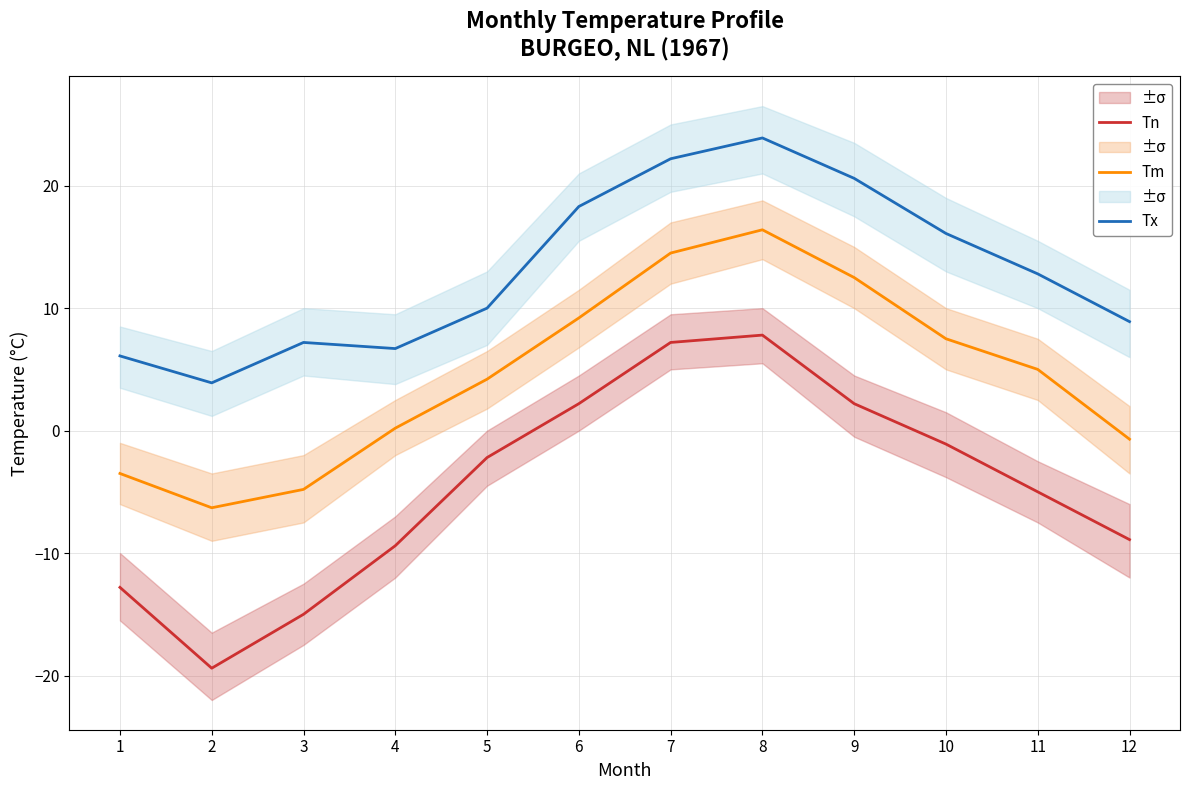

Reading left to right, list all the values displayed in this chart.

Tn: 1=-12.8	2=-19.4	3=-15.0	4=-9.4	5=-2.2	6=2.2	7=7.2	8=7.8	9=2.2	10=-1.1	11=-5.0	12=-8.9
Tm: 1=-3.5	2=-6.3	3=-4.8	4=0.2	5=4.2	6=9.2	7=14.5	8=16.4	9=12.5	10=7.5	11=5.0	12=-0.7
Tx: 1=6.1	2=3.9	3=7.2	4=6.7	5=10.0	6=18.3	7=22.2	8=23.9	9=20.6	10=16.1	11=12.8	12=8.9